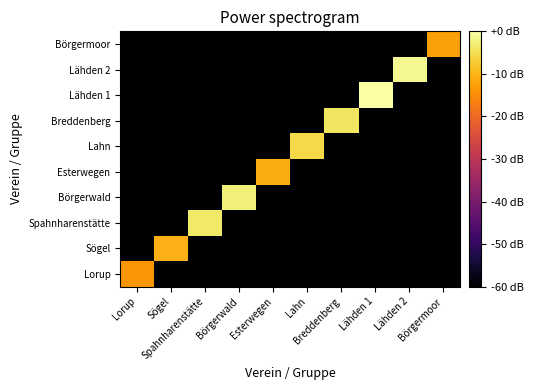

At Sögel, list the series in order from smallest to largest.

Lorup, Spahnharenstätte, Börgerwald, Esterwegen, Lahn, Breddenberg, Lähden 1, Lähden 2, Börgermoor, Sögel